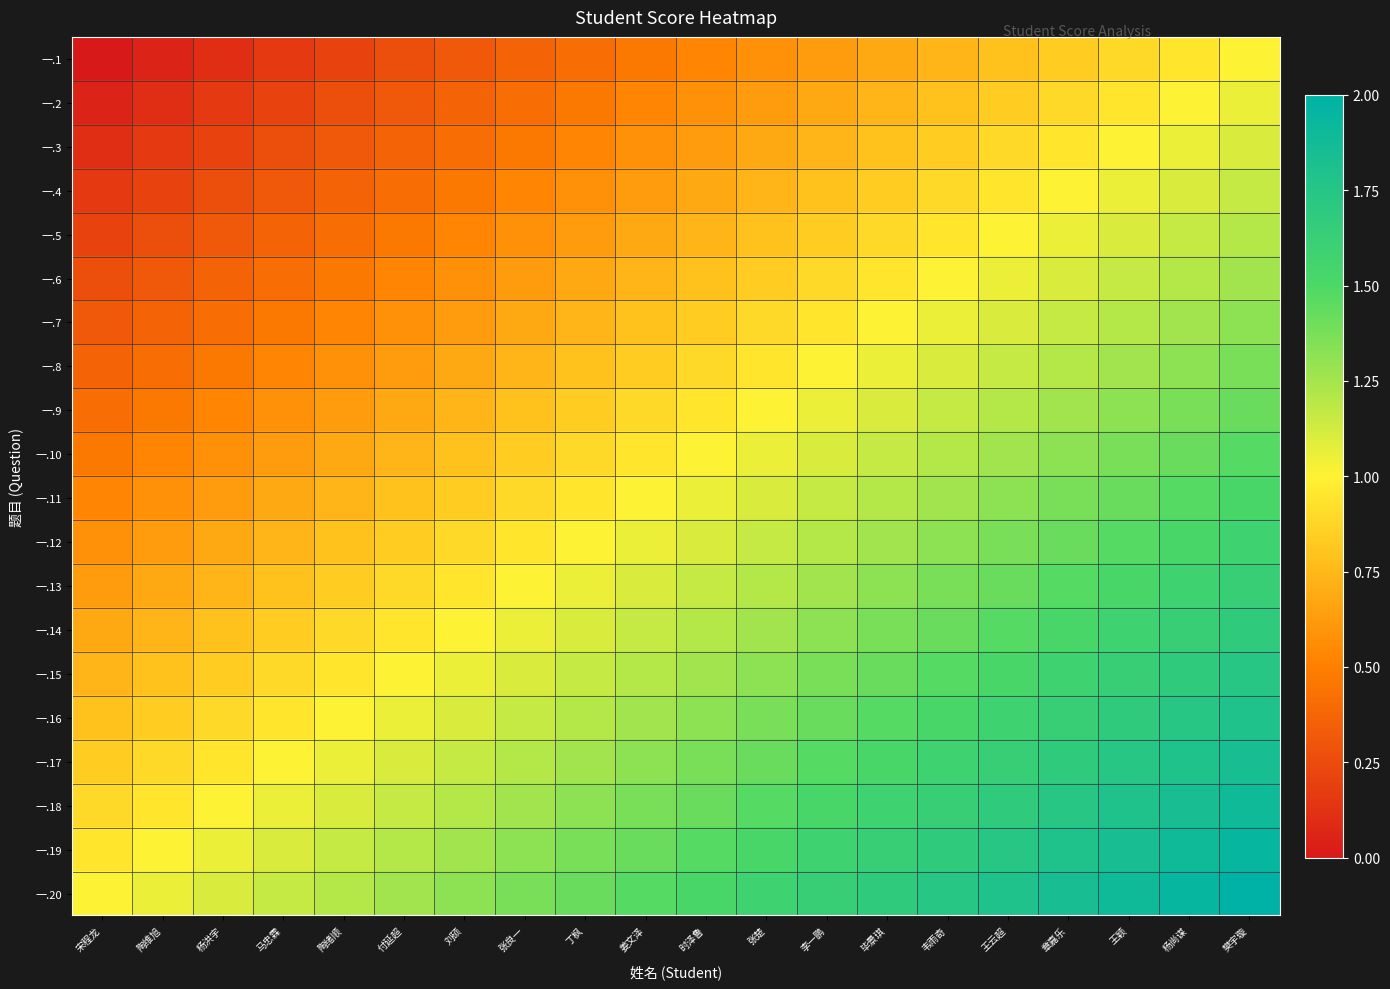

Reading right to left, what are all the values shown in this chart?

一.1: 樊宇璇=1.0	杨尚谋=0.9	王颖=0.9	章嘉乐=0.8	王云超=0.8	韦雨奇=0.7	毕景琪=0.7	李一鹏=0.6	张楚=0.6	时泽鲁=0.5	姜文泽=0.5	丁枫=0.4	张良一=0.4	刘硕=0.3	付延超=0.3	陶绪顺=0.2	马忠霖=0.2	杨洪宇=0.1	陶维旭=0.1	宋程龙=0.0
一.2: 樊宇璇=1.1	杨尚谋=1.0	王颖=0.9	章嘉乐=0.9	王云超=0.8	韦雨奇=0.8	毕景琪=0.7	李一鹏=0.7	张楚=0.6	时泽鲁=0.6	姜文泽=0.5	丁枫=0.5	张良一=0.4	刘硕=0.4	付延超=0.3	陶绪顺=0.3	马忠霖=0.2	杨洪宇=0.2	陶维旭=0.1	宋程龙=0.1
一.3: 樊宇璇=1.1	杨尚谋=1.1	王颖=1.0	章嘉乐=0.9	王云超=0.9	韦雨奇=0.8	毕景琪=0.8	李一鹏=0.7	张楚=0.7	时泽鲁=0.6	姜文泽=0.6	丁枫=0.5	张良一=0.5	刘硕=0.4	付延超=0.4	陶绪顺=0.3	马忠霖=0.3	杨洪宇=0.2	陶维旭=0.2	宋程龙=0.1
一.4: 樊宇璇=1.2	杨尚谋=1.1	王颖=1.1	章嘉乐=1.0	王云超=0.9	韦雨奇=0.9	毕景琪=0.8	李一鹏=0.8	张楚=0.7	时泽鲁=0.7	姜文泽=0.6	丁枫=0.6	张良一=0.5	刘硕=0.5	付延超=0.4	陶绪顺=0.4	马忠霖=0.3	杨洪宇=0.3	陶维旭=0.2	宋程龙=0.2
一.5: 樊宇璇=1.2	杨尚谋=1.2	王颖=1.1	章嘉乐=1.1	王云超=1.0	韦雨奇=0.9	毕景琪=0.9	李一鹏=0.8	张楚=0.8	时泽鲁=0.7	姜文泽=0.7	丁枫=0.6	张良一=0.6	刘硕=0.5	付延超=0.5	陶绪顺=0.4	马忠霖=0.4	杨洪宇=0.3	陶维旭=0.3	宋程龙=0.2
一.6: 樊宇璇=1.3	杨尚谋=1.2	王颖=1.2	章嘉乐=1.1	王云超=1.1	韦雨奇=1.0	毕景琪=0.9	李一鹏=0.9	张楚=0.8	时泽鲁=0.8	姜文泽=0.7	丁枫=0.7	张良一=0.6	刘硕=0.6	付延超=0.5	陶绪顺=0.5	马忠霖=0.4	杨洪宇=0.4	陶维旭=0.3	宋程龙=0.3
一.7: 樊宇璇=1.3	杨尚谋=1.3	王颖=1.2	章嘉乐=1.2	王云超=1.1	韦雨奇=1.1	毕景琪=1.0	李一鹏=0.9	张楚=0.9	时泽鲁=0.8	姜文泽=0.8	丁枫=0.7	张良一=0.7	刘硕=0.6	付延超=0.6	陶绪顺=0.5	马忠霖=0.5	杨洪宇=0.4	陶维旭=0.4	宋程龙=0.3
一.8: 樊宇璇=1.4	杨尚谋=1.3	王颖=1.3	章嘉乐=1.2	王云超=1.2	韦雨奇=1.1	毕景琪=1.1	李一鹏=1.0	张楚=0.9	时泽鲁=0.9	姜文泽=0.8	丁枫=0.8	张良一=0.7	刘硕=0.7	付延超=0.6	陶绪顺=0.6	马忠霖=0.5	杨洪宇=0.5	陶维旭=0.4	宋程龙=0.4
一.9: 樊宇璇=1.4	杨尚谋=1.4	王颖=1.3	章嘉乐=1.3	王云超=1.2	韦雨奇=1.2	毕景琪=1.1	李一鹏=1.1	张楚=1.0	时泽鲁=0.9	姜文泽=0.9	丁枫=0.8	张良一=0.8	刘硕=0.7	付延超=0.7	陶绪顺=0.6	马忠霖=0.6	杨洪宇=0.5	陶维旭=0.5	宋程龙=0.4
一.10: 樊宇璇=1.5	杨尚谋=1.4	王颖=1.4	章嘉乐=1.3	王云超=1.3	韦雨奇=1.2	毕景琪=1.2	李一鹏=1.1	张楚=1.1	时泽鲁=1.0	姜文泽=0.9	丁枫=0.9	张良一=0.8	刘硕=0.8	付延超=0.7	陶绪顺=0.7	马忠霖=0.6	杨洪宇=0.6	陶维旭=0.5	宋程龙=0.5
一.11: 樊宇璇=1.5	杨尚谋=1.5	王颖=1.4	章嘉乐=1.4	王云超=1.3	韦雨奇=1.3	毕景琪=1.2	李一鹏=1.2	张楚=1.1	时泽鲁=1.1	姜文泽=1.0	丁枫=0.9	张良一=0.9	刘硕=0.8	付延超=0.8	陶绪顺=0.7	马忠霖=0.7	杨洪宇=0.6	陶维旭=0.6	宋程龙=0.5
一.12: 樊宇璇=1.6	杨尚谋=1.5	王颖=1.5	章嘉乐=1.4	王云超=1.4	韦雨奇=1.3	毕景琪=1.3	李一鹏=1.2	张楚=1.2	时泽鲁=1.1	姜文泽=1.1	丁枫=1.0	张良一=0.9	刘硕=0.9	付延超=0.8	陶绪顺=0.8	马忠霖=0.7	杨洪宇=0.7	陶维旭=0.6	宋程龙=0.6
一.13: 樊宇璇=1.6	杨尚谋=1.6	王颖=1.5	章嘉乐=1.5	王云超=1.4	韦雨奇=1.4	毕景琪=1.3	李一鹏=1.3	张楚=1.2	时泽鲁=1.2	姜文泽=1.1	丁枫=1.1	张良一=1.0	刘硕=0.9	付延超=0.9	陶绪顺=0.8	马忠霖=0.8	杨洪宇=0.7	陶维旭=0.7	宋程龙=0.6
一.14: 樊宇璇=1.7	杨尚谋=1.6	王颖=1.6	章嘉乐=1.5	王云超=1.5	韦雨奇=1.4	毕景琪=1.4	李一鹏=1.3	张楚=1.3	时泽鲁=1.2	姜文泽=1.2	丁枫=1.1	张良一=1.1	刘硕=1.0	付延超=0.9	陶绪顺=0.9	马忠霖=0.8	杨洪宇=0.8	陶维旭=0.7	宋程龙=0.7
一.15: 樊宇璇=1.7	杨尚谋=1.7	王颖=1.6	章嘉乐=1.6	王云超=1.5	韦雨奇=1.5	毕景琪=1.4	李一鹏=1.4	张楚=1.3	时泽鲁=1.3	姜文泽=1.2	丁枫=1.2	张良一=1.1	刘硕=1.1	付延超=1.0	陶绪顺=0.9	马忠霖=0.9	杨洪宇=0.8	陶维旭=0.8	宋程龙=0.7
一.16: 樊宇璇=1.8	杨尚谋=1.7	王颖=1.7	章嘉乐=1.6	王云超=1.6	韦雨奇=1.5	毕景琪=1.5	李一鹏=1.4	张楚=1.4	时泽鲁=1.3	姜文泽=1.3	丁枫=1.2	张良一=1.2	刘硕=1.1	付延超=1.1	陶绪顺=1.0	马忠霖=0.9	杨洪宇=0.9	陶维旭=0.8	宋程龙=0.8
一.17: 樊宇璇=1.8	杨尚谋=1.8	王颖=1.7	章嘉乐=1.7	王云超=1.6	韦雨奇=1.6	毕景琪=1.5	李一鹏=1.5	张楚=1.4	时泽鲁=1.4	姜文泽=1.3	丁枫=1.3	张良一=1.2	刘硕=1.2	付延超=1.1	陶绪顺=1.1	马忠霖=1.0	杨洪宇=0.9	陶维旭=0.9	宋程龙=0.8
一.18: 樊宇璇=1.9	杨尚谋=1.8	王颖=1.8	章嘉乐=1.7	王云超=1.7	韦雨奇=1.6	毕景琪=1.6	李一鹏=1.5	张楚=1.5	时泽鲁=1.4	姜文泽=1.4	丁枫=1.3	张良一=1.3	刘硕=1.2	付延超=1.2	陶绪顺=1.1	马忠霖=1.1	杨洪宇=1.0	陶维旭=0.9	宋程龙=0.9
一.19: 樊宇璇=1.9	杨尚谋=1.9	王颖=1.8	章嘉乐=1.8	王云超=1.7	韦雨奇=1.7	毕景琪=1.6	李一鹏=1.6	张楚=1.5	时泽鲁=1.5	姜文泽=1.4	丁枫=1.4	张良一=1.3	刘硕=1.3	付延超=1.2	陶绪顺=1.2	马忠霖=1.1	杨洪宇=1.1	陶维旭=1.0	宋程龙=0.9
一.20: 樊宇璇=2.0	杨尚谋=1.9	王颖=1.9	章嘉乐=1.8	王云超=1.8	韦雨奇=1.7	毕景琪=1.7	李一鹏=1.6	张楚=1.6	时泽鲁=1.5	姜文泽=1.5	丁枫=1.4	张良一=1.4	刘硕=1.3	付延超=1.3	陶绪顺=1.2	马忠霖=1.2	杨洪宇=1.1	陶维旭=1.1	宋程龙=1.0